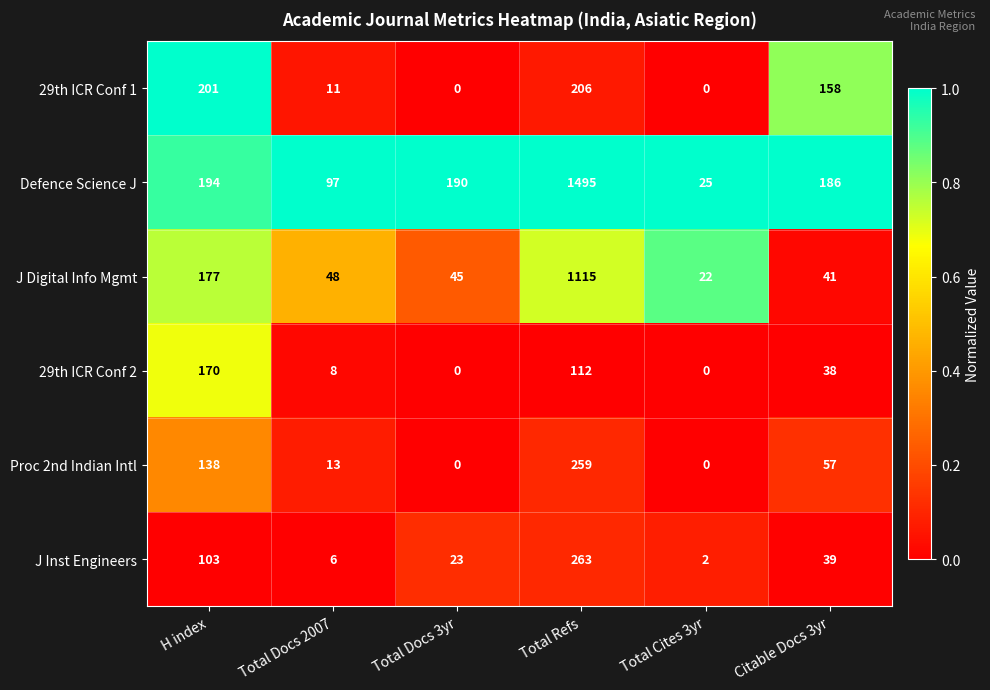

The value of 29th ICR Conf 2 at H index is 170. True or false?

True